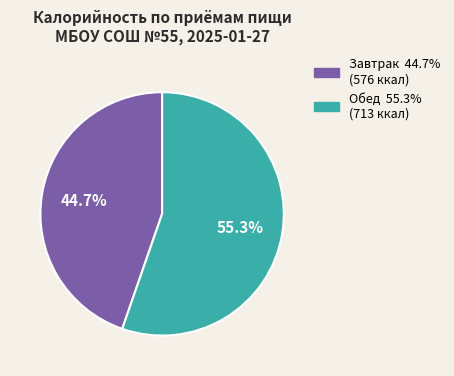

To the nearest percent, what is the difference between the largest and smallest slice percentages?

11%